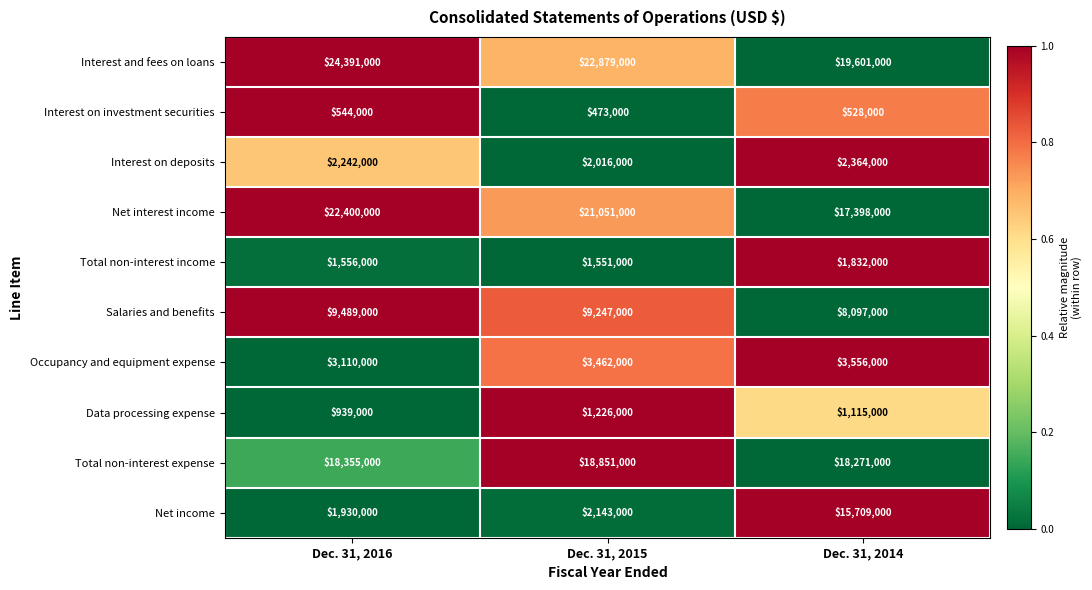

At which category is the sum across all series the highest?

Dec. 31, 2014